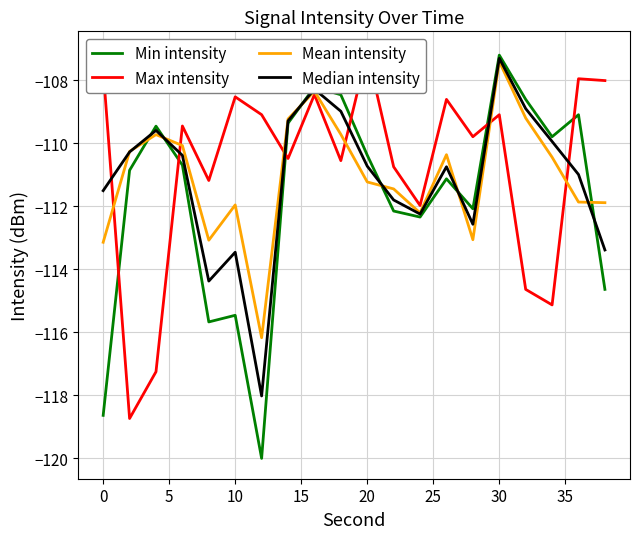

What is the minimum value for Min intensity?

-120.0